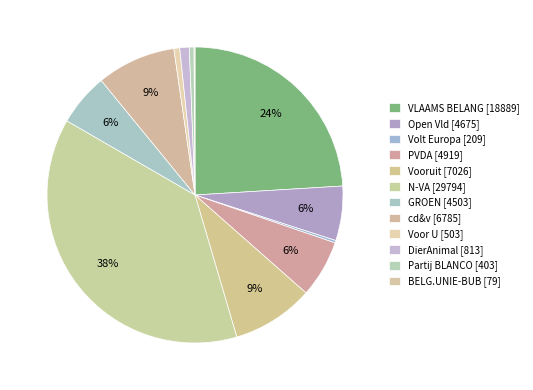

What portion of the pie excludes N-VA?

62.1%